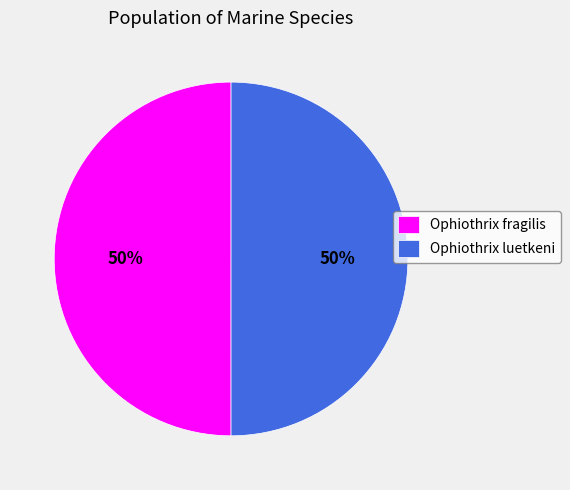

Combined, do Ophiothrix fragilis and Ophiothrix luetkeni account for over 50%?

Yes